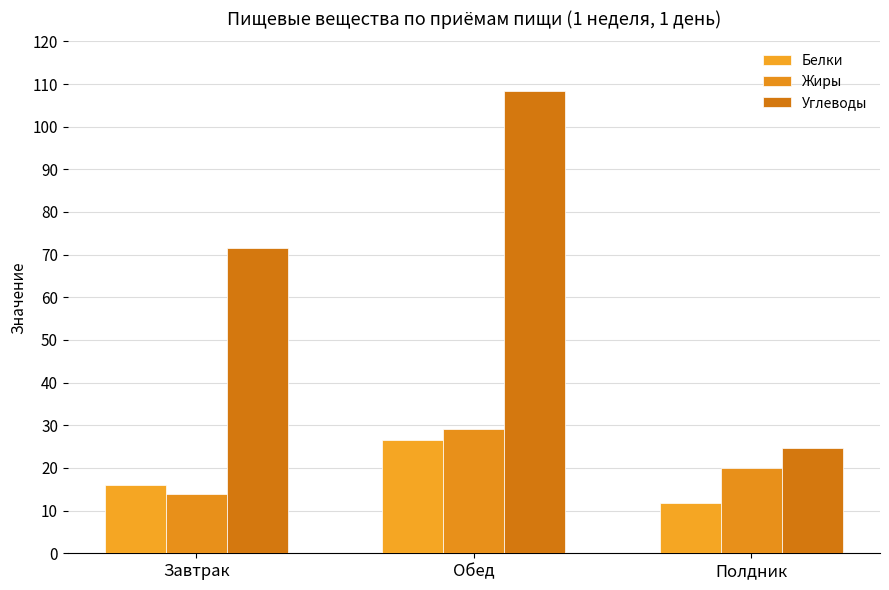

Which series has the largest range (max minus min)?

Углеводы